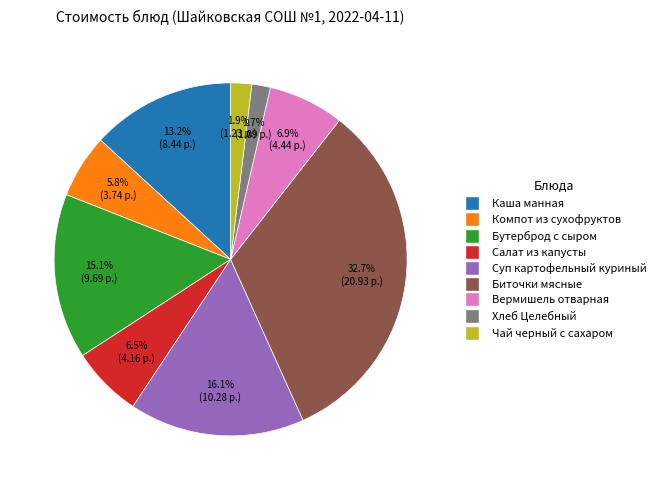

Does any single category account for the majority?

No